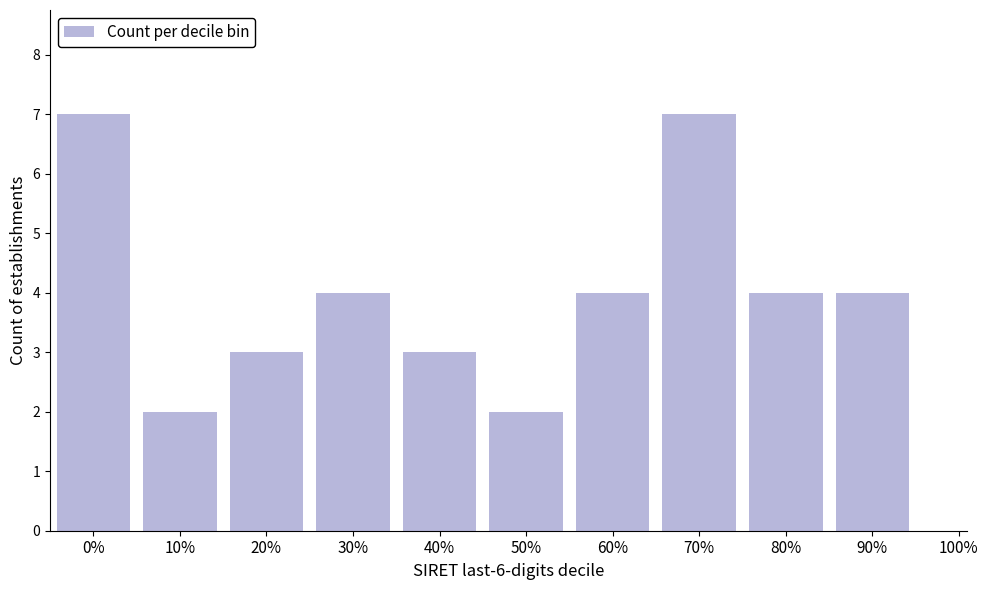

Reading left to right, extract all data points from this chart.

0%=7	10%=2	20%=3	30%=4	40%=3	50%=2	60%=4	70%=7	80%=4	90%=4